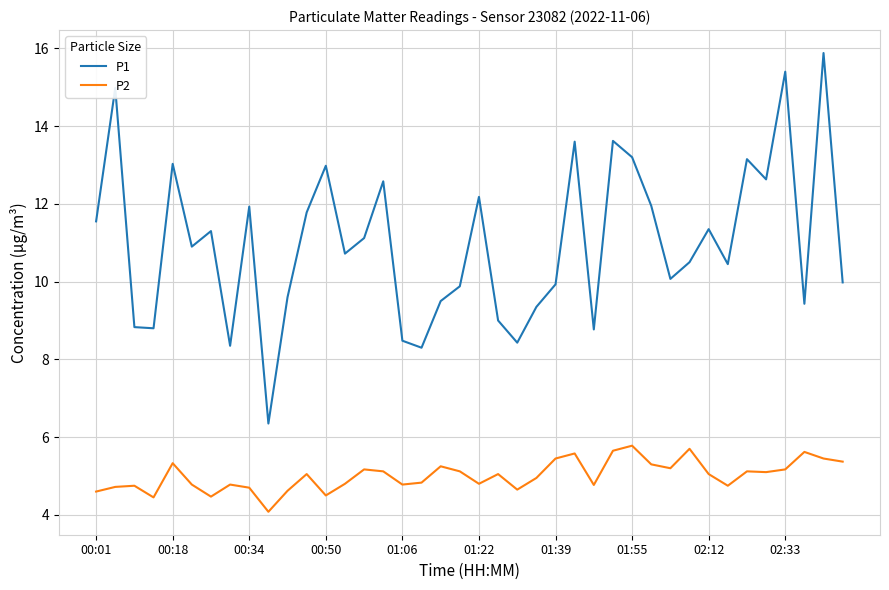

Which series has the widest spread of values?

P1